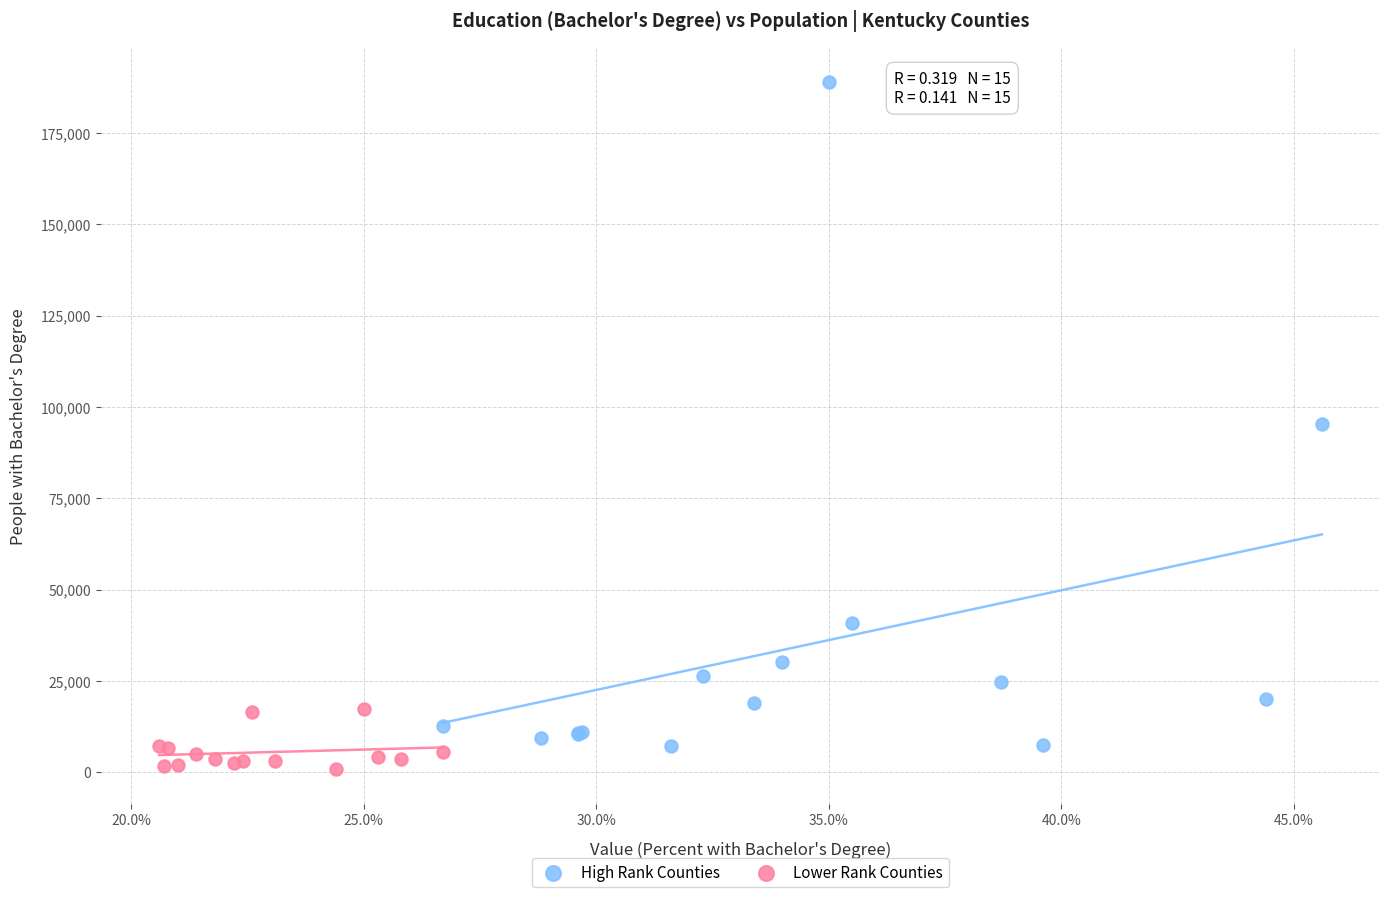

What are all the series names shown in the legend?

High Rank Counties, Lower Rank Counties